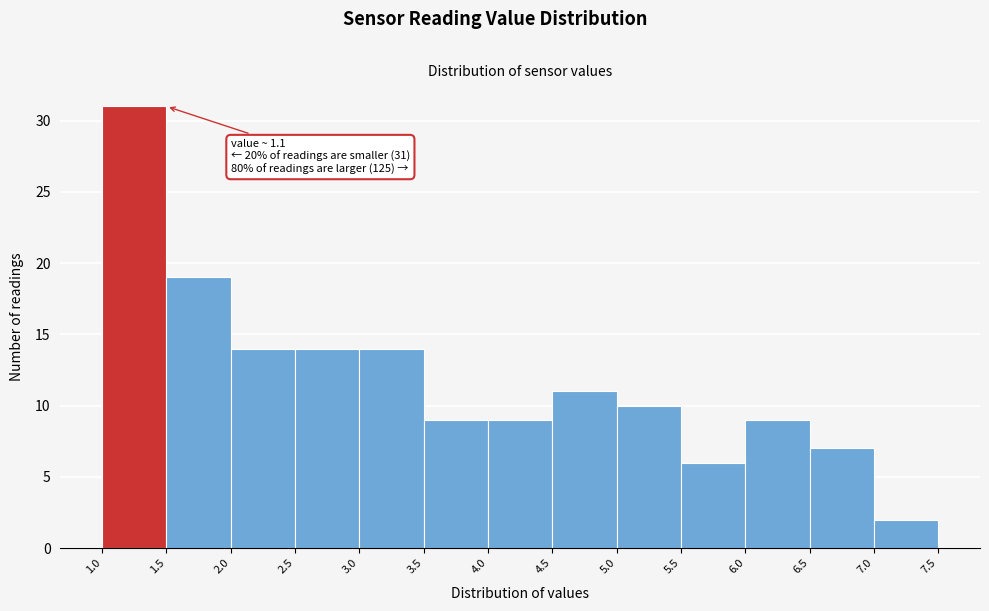

Which range on the x-axis has the tallest bar?

1.0 to 1.5